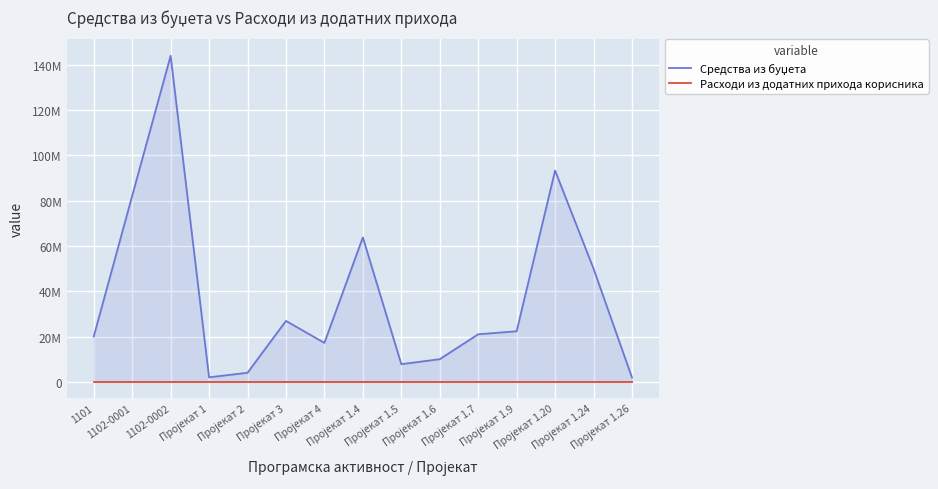

Does the chart display data point markers on the line(s)?

No